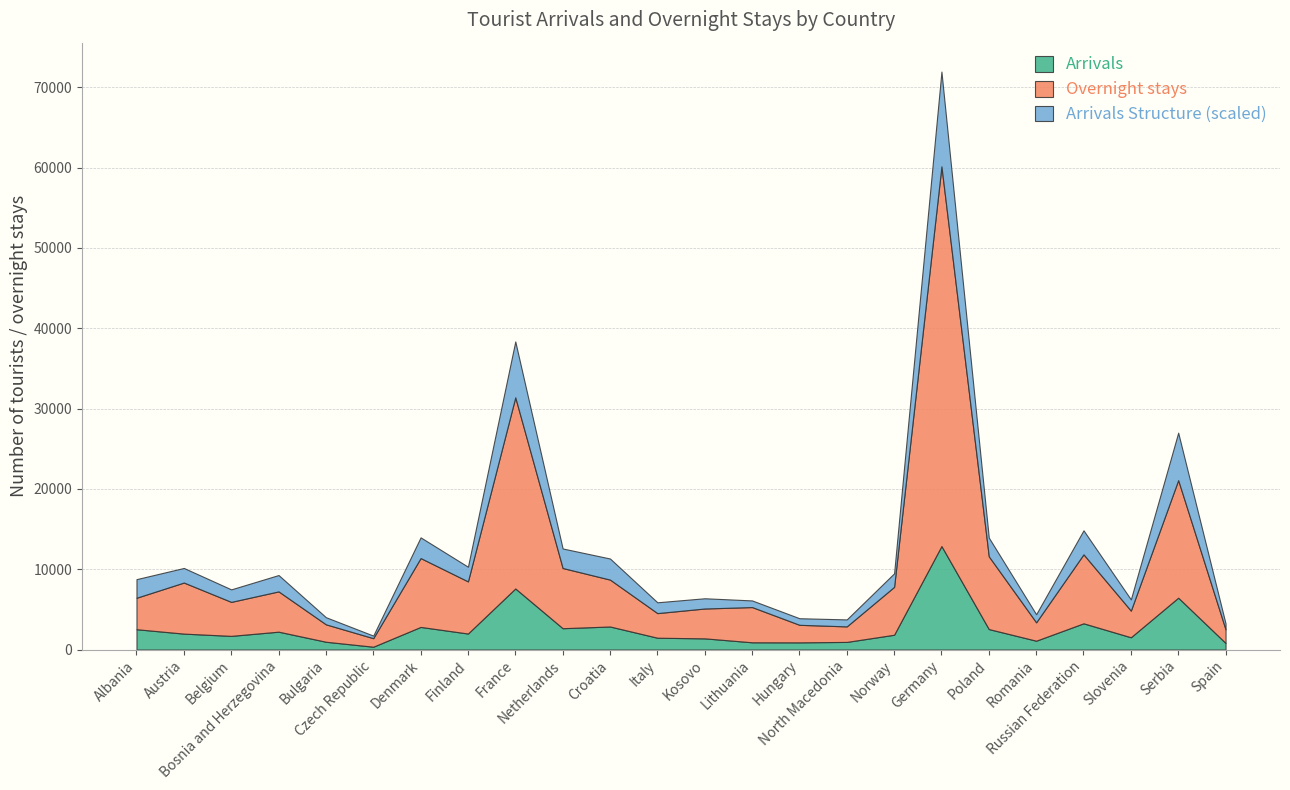

Reading right to left, list all the values displayed in this chart.

Arrivals: Spain=818.0	Serbia=6455.0	Slovenia=1528.0	Russian Federation=3265.0	Romania=1100.0	Poland=2549.0	Germany=12885.0	Norway=1842.0	North Macedonia=949.0	Hungary=895.0	Lithuania=902.0	Kosovo=1392.0	Italy=1471.0	Croatia=2869.0	Netherlands=2656.0	France=7603.0	Finland=1994.0	Denmark=2816.0	Czech Republic=351.0	Bulgaria=970.0	Bosnia and Herzegovina=2224.0	Belgium=1701.0	Austria=1982.0	Albania=2529.0
Overnight stays: Spain=1687.0	Serbia=14636.0	Slovenia=3317.0	Russian Federation=8588.0	Romania=2288.0	Poland=9056.0	Germany=47273.0	Norway=5961.0	North Macedonia=1932.0	Hungary=2184.0	Lithuania=4386.0	Kosovo=3717.0	Italy=3064.0	Croatia=5837.0	Netherlands=7495.0	France=23796.0	Finland=6490.0	Denmark=8571.0	Czech Republic=1063.0	Bulgaria=2167.0	Bosnia and Herzegovina=5015.0	Belgium=4232.0	Austria=6359.0	Albania=3918.0
Arrivals Structure %: Spain=0.7	Serbia=5.9	Slovenia=1.4	Russian Federation=3.0	Romania=1.0	Poland=2.3	Germany=11.8	Norway=1.7	North Macedonia=0.9	Hungary=0.8	Lithuania=0.8	Kosovo=1.3	Italy=1.3	Croatia=2.6	Netherlands=2.4	France=7.0	Finland=1.8	Denmark=2.6	Czech Republic=0.3	Bulgaria=0.9	Bosnia and Herzegovina=2.0	Belgium=1.6	Austria=1.8	Albania=2.3